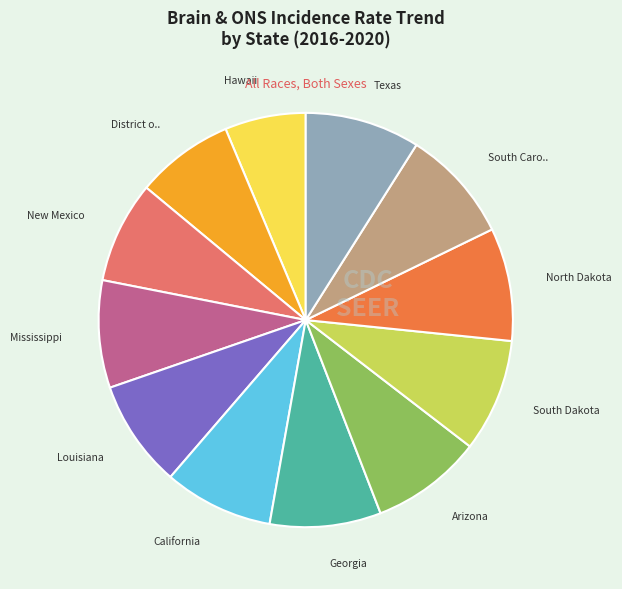

Is there any slice that represents more than half of the pie?

No